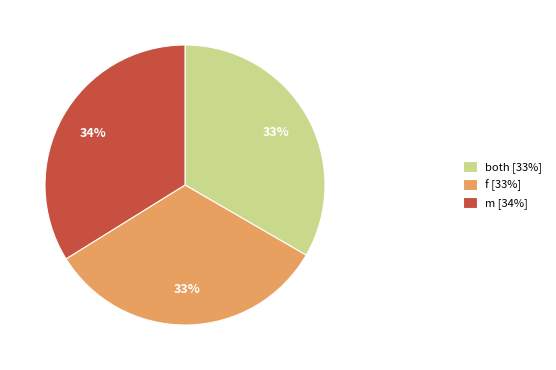

How many segments does this pie chart have?

3